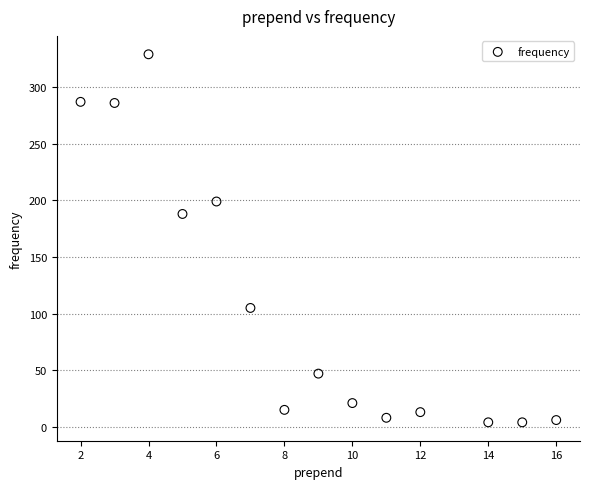

What Y value in the scatter plot is closest to 166?

188